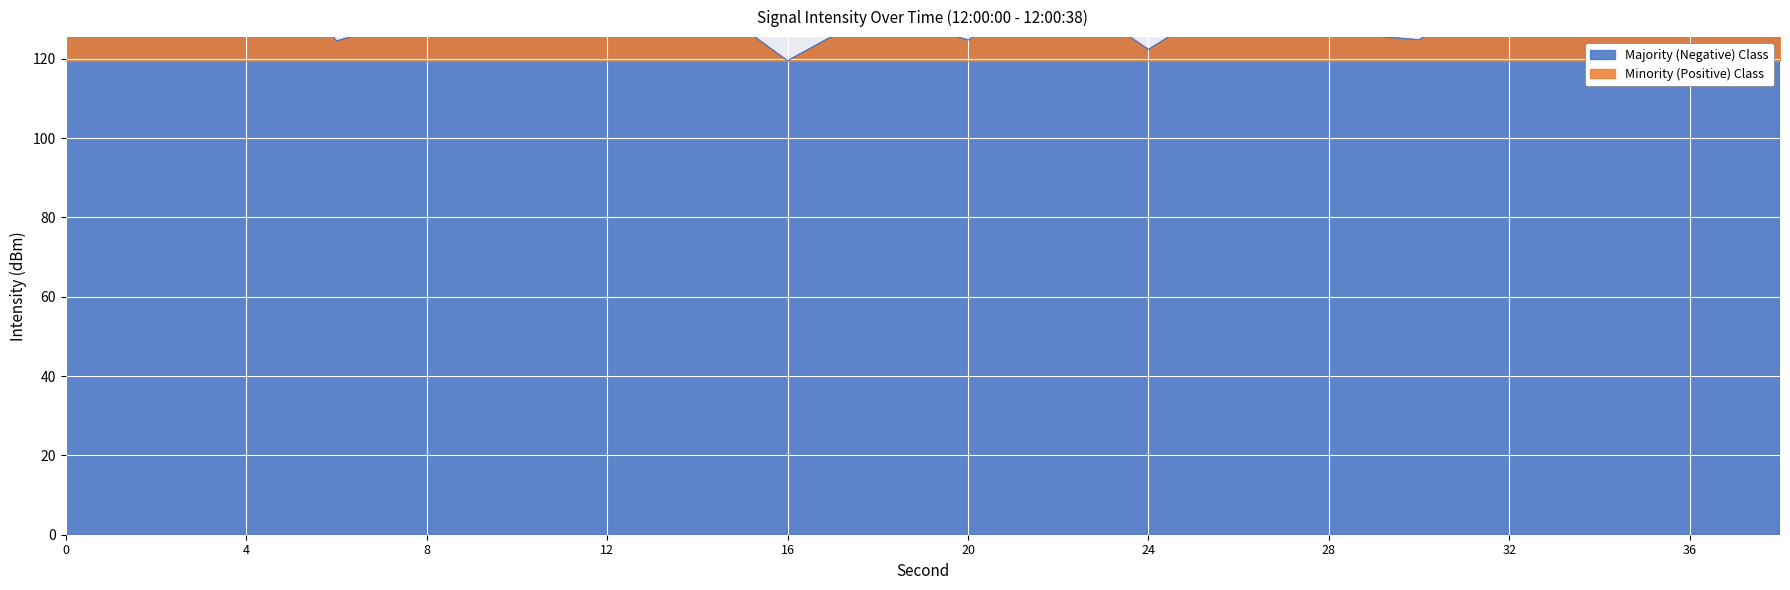

Between 2 and 20, which is larger?

2